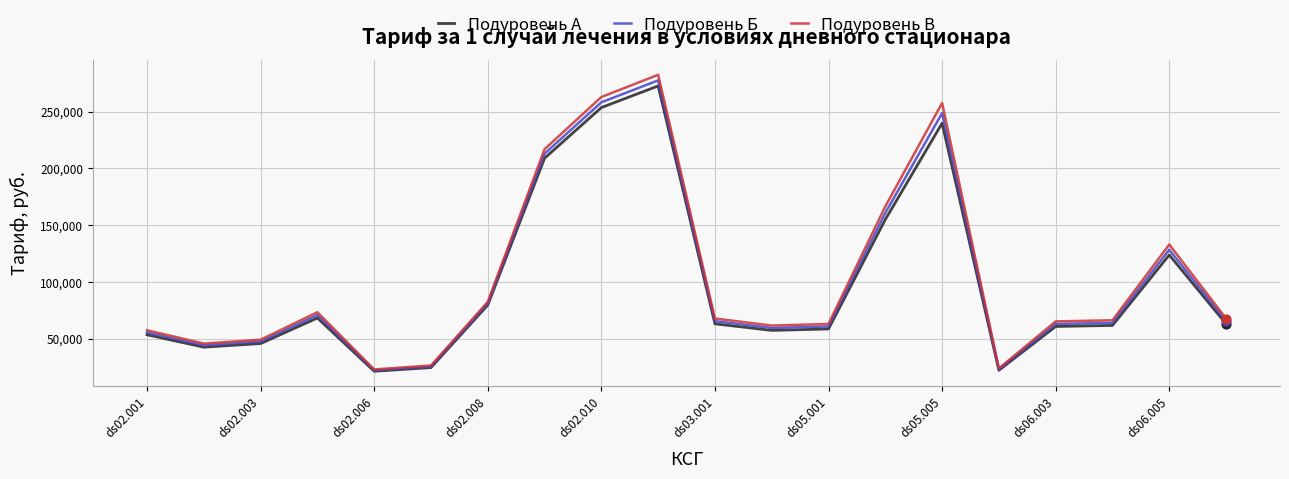

What is the greatest value displayed?

282493.0